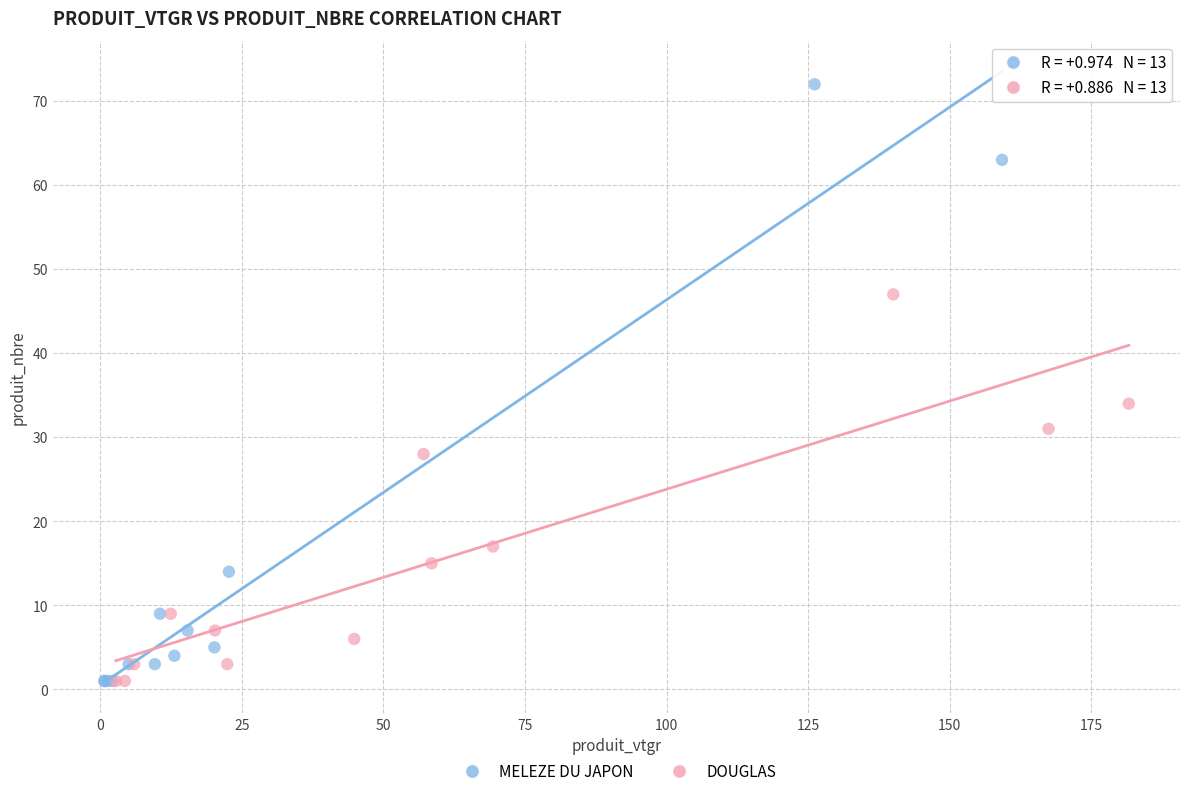

Which series reaches the maximum Y coordinate?

MELEZE DU JAPON